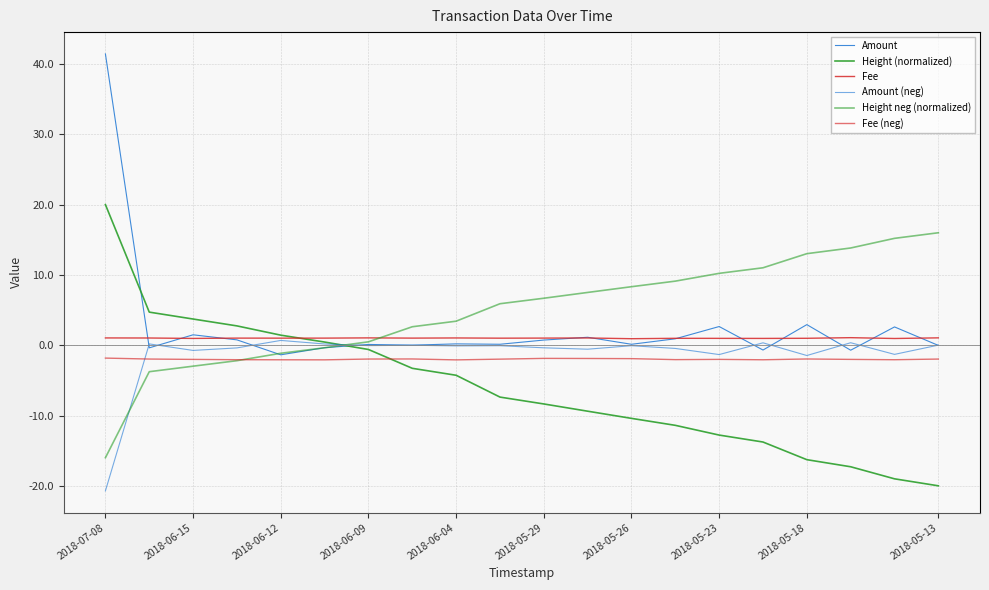

At which label does Fee first exceed 1?

2018-07-08